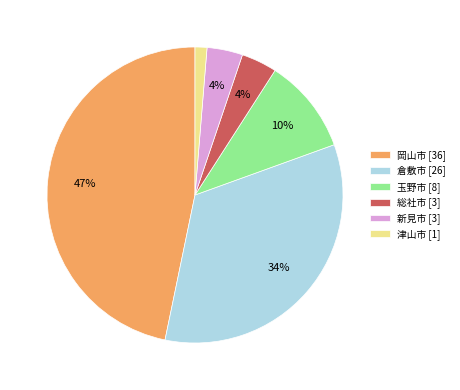

True or false: 津山市 accounts for 14% of the total.

False